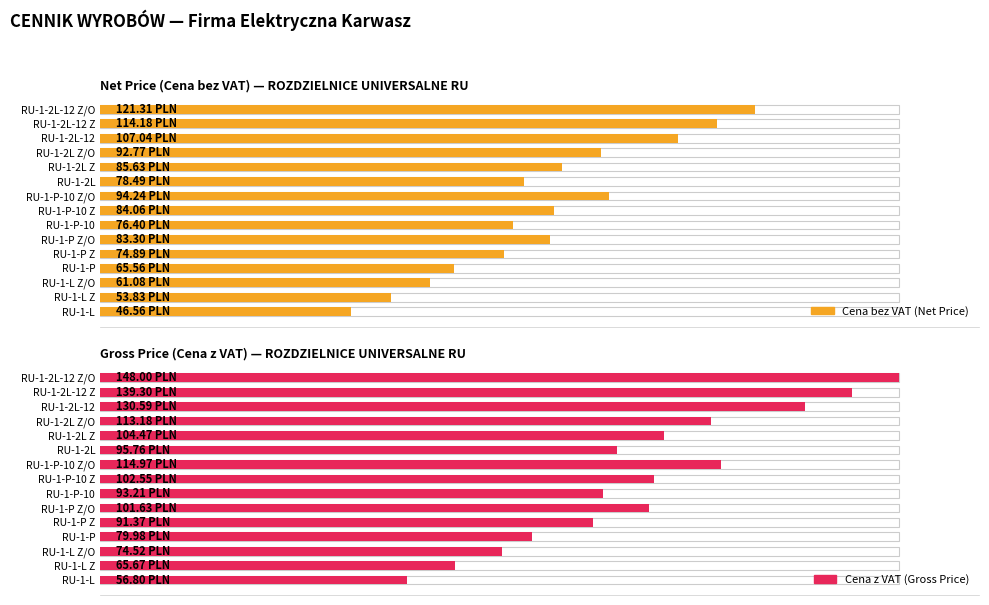

Rank the series by their maximum value, from lowest to highest.

Cena bez VAT (Net Price), Cena z VAT (Gross Price)